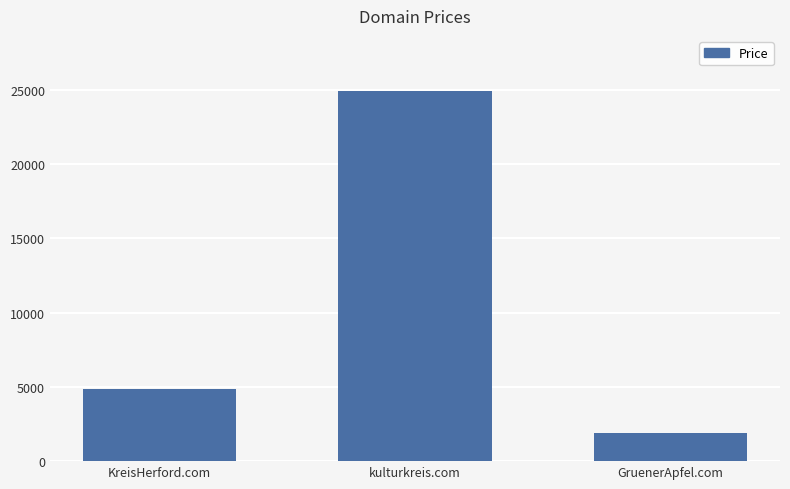

How many values are below 4888?

1